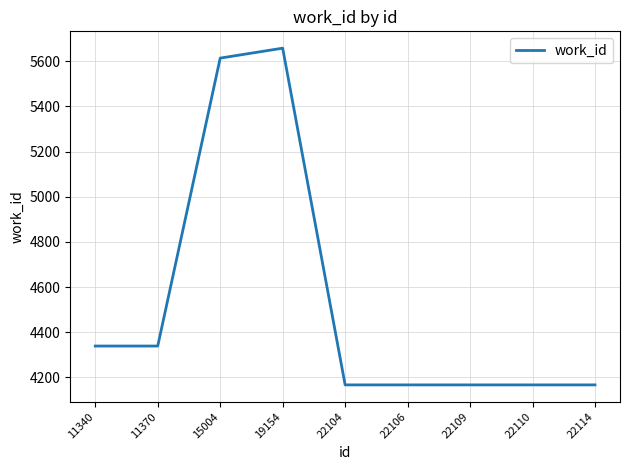

Does the chart have visible grid lines?

Yes